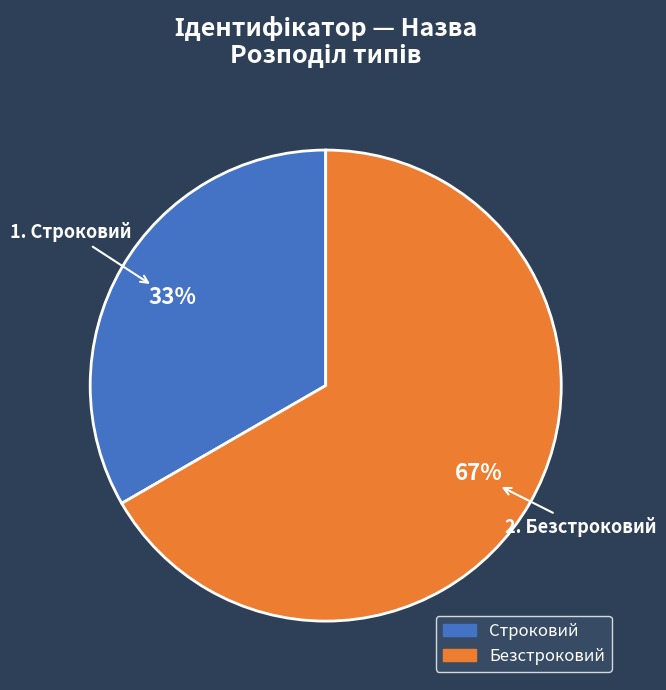

Is Безстроковий the majority of the pie?

Yes